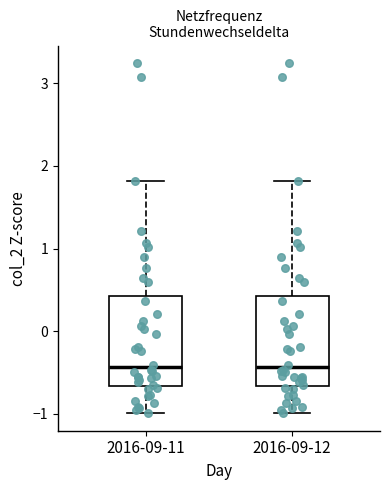

Reading left to right, transcribe this box plot: for each box, give where its median line is, the range the box spans, and where its two whiskers end, as read against the y-axis. The values are not printed on the chart, so give them approximately, as read against the axis.

2016-09-11: median -0.4, box -0.7 to 0.4, whiskers -1.0 to 1.8
2016-09-12: median -0.4, box -0.7 to 0.4, whiskers -1.0 to 1.8